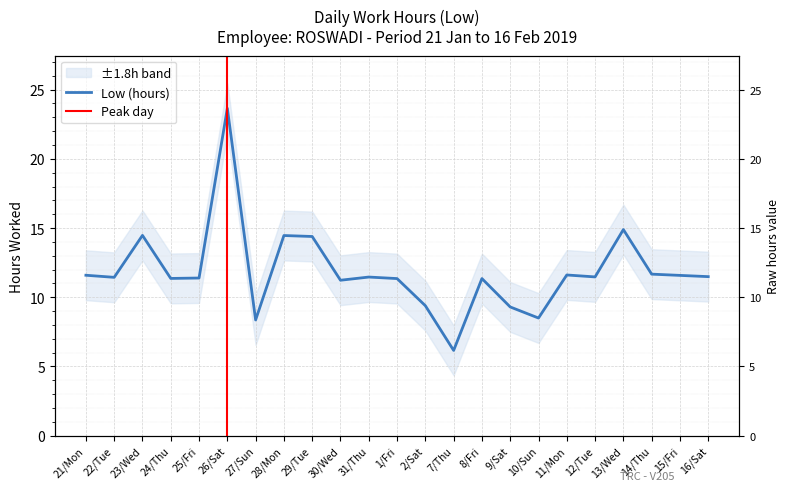

The value at 16/Sat is 3.0. True or false?

False